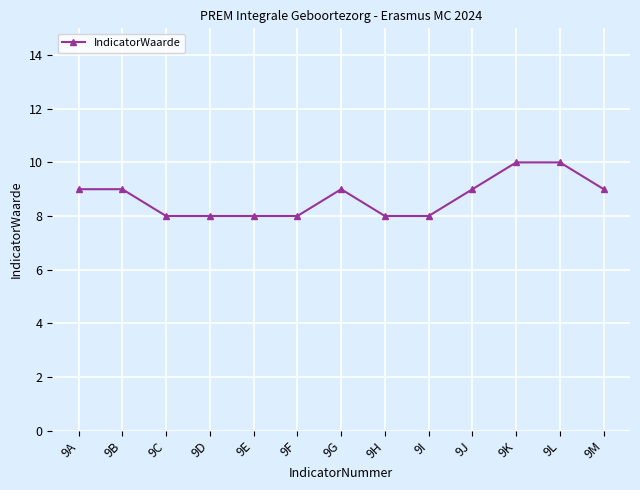

What is the minimum value shown in the chart?

8